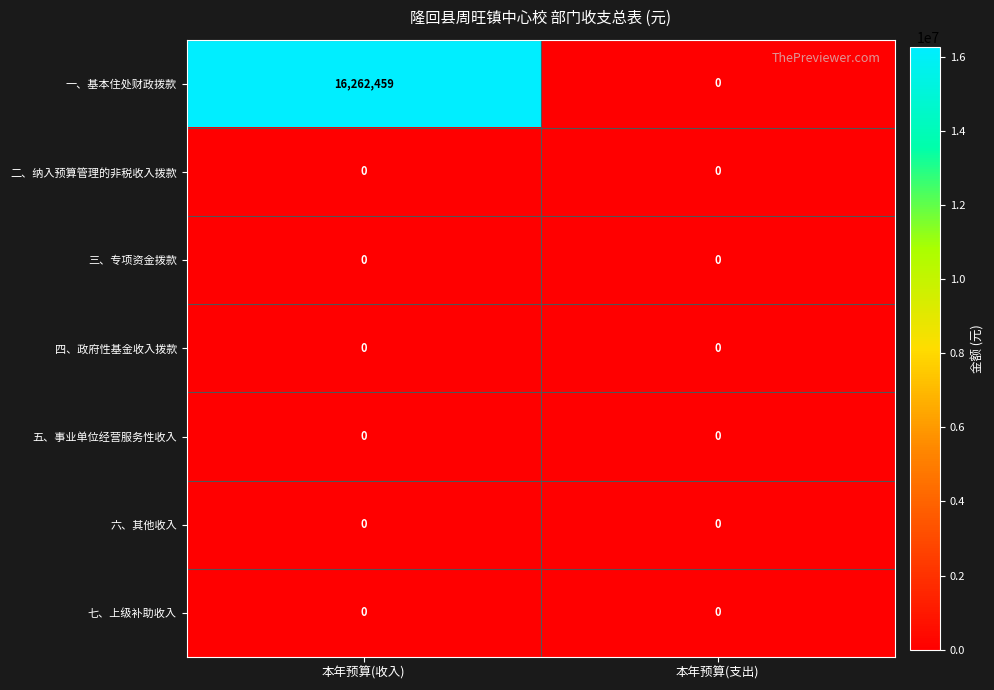

What is the total value across all series at 本年预算(收入)?

16262459